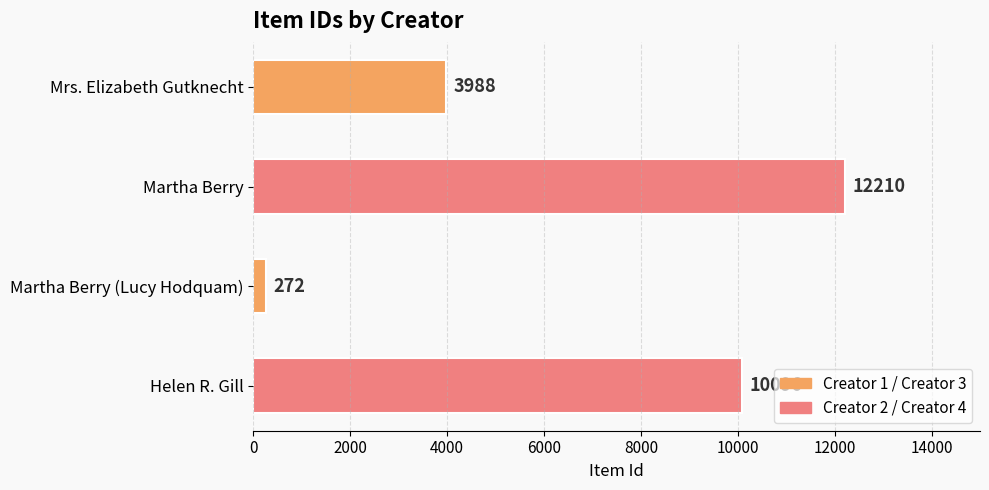

List the labels in order of value, smallest first.

Martha Berry (Lucy Hodquam), Mrs. Elizabeth Gutknecht, Helen R. Gill, Martha Berry